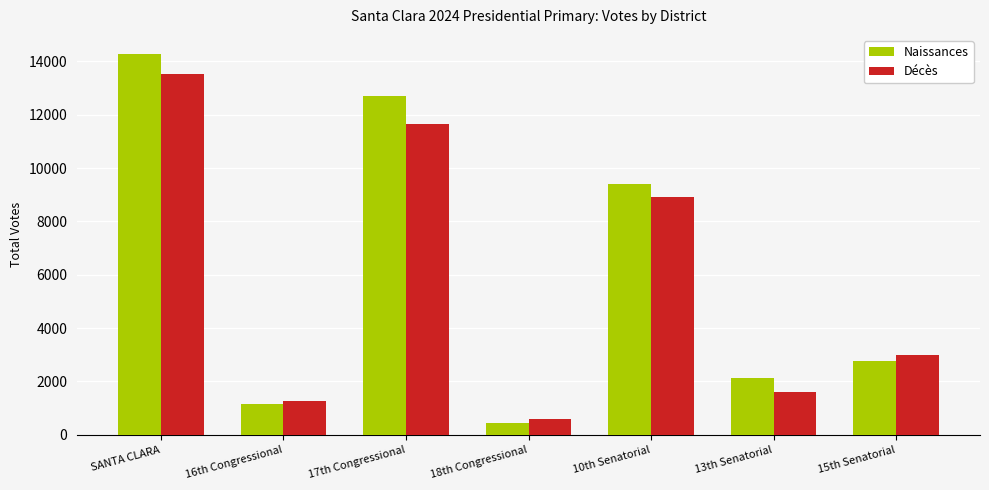

What is the label of the 7th bar from the right?

SANTA CLARA